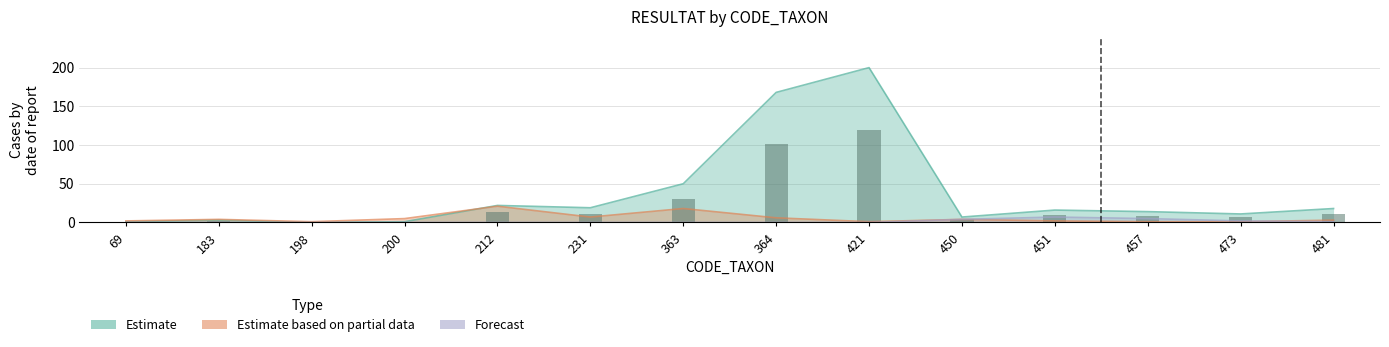

What is the difference between the maximum and minimum values in the Forecast series?

7.0